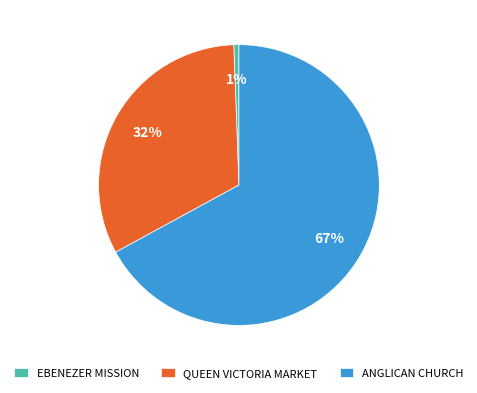

What is the majority slice?

ANGLICAN CHURCH